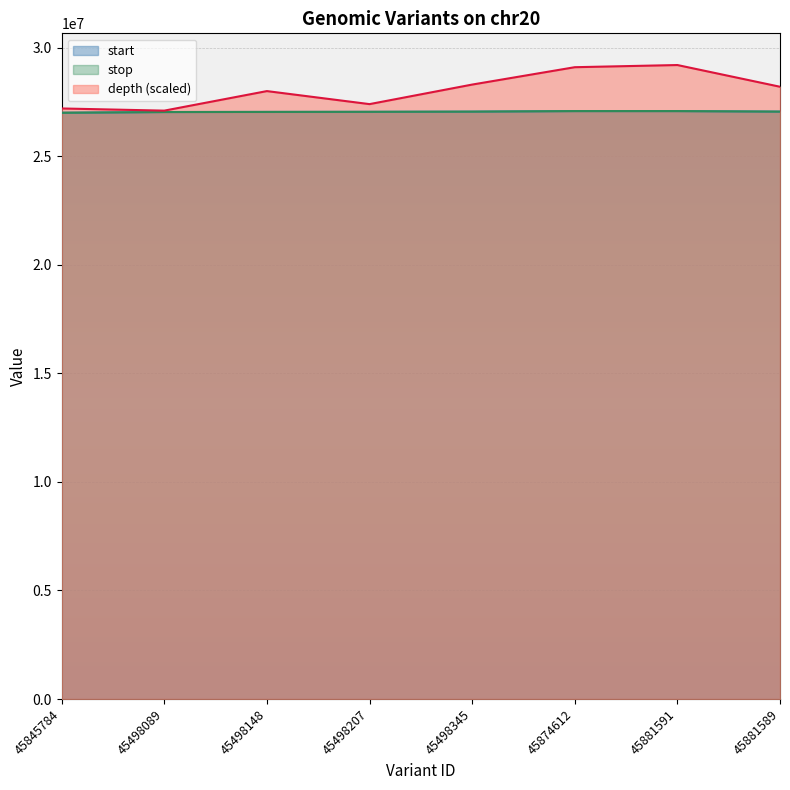

Rank the series at 45498207 from highest to lowest value.

depth, stop, start